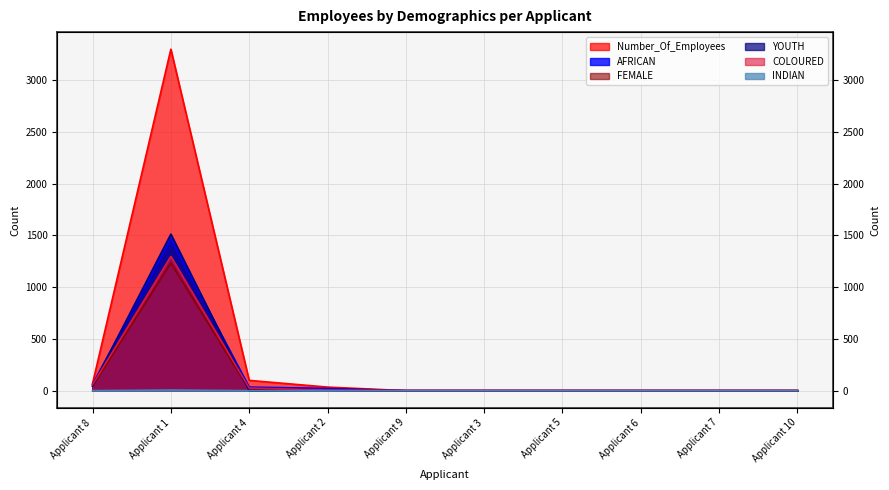

Reading right to left, list all the values displayed in this chart.

Number_Of_Employees: 0	0	0	0	0	0	34	99	3297	68
AFRICAN: 0	0	0	0	0	0	21	34	1462	61
FEMALE: 0	0	0	0	0	0	3	11	1232	42
YOUTH: 0	0	0	0	0	0	5	0	1511	46
COLOURED: 0	0	0	0	0	0	5	25	1296	57
INDIAN: 0	0	0	0	0	0	0	0	6	0